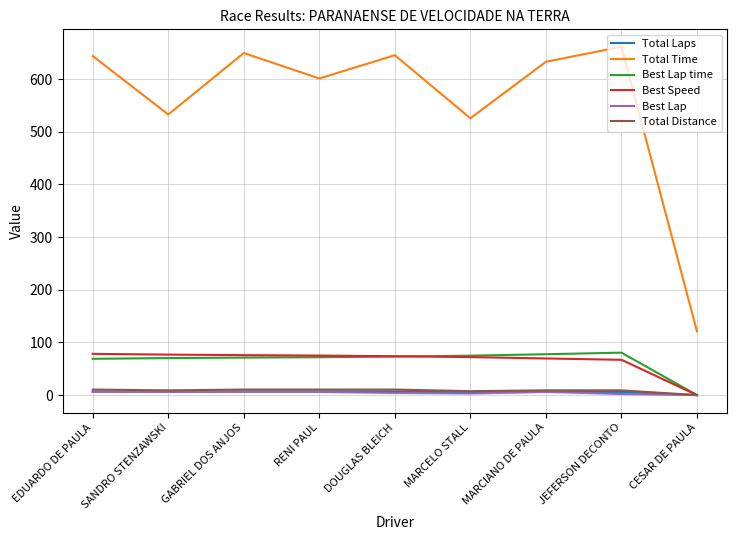

How many lines are shown in the chart?

6